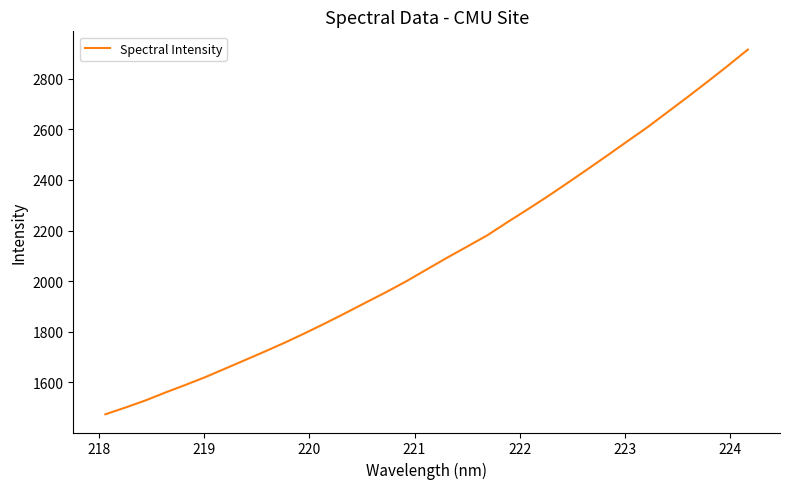

Count the number of categories in the chart.

33